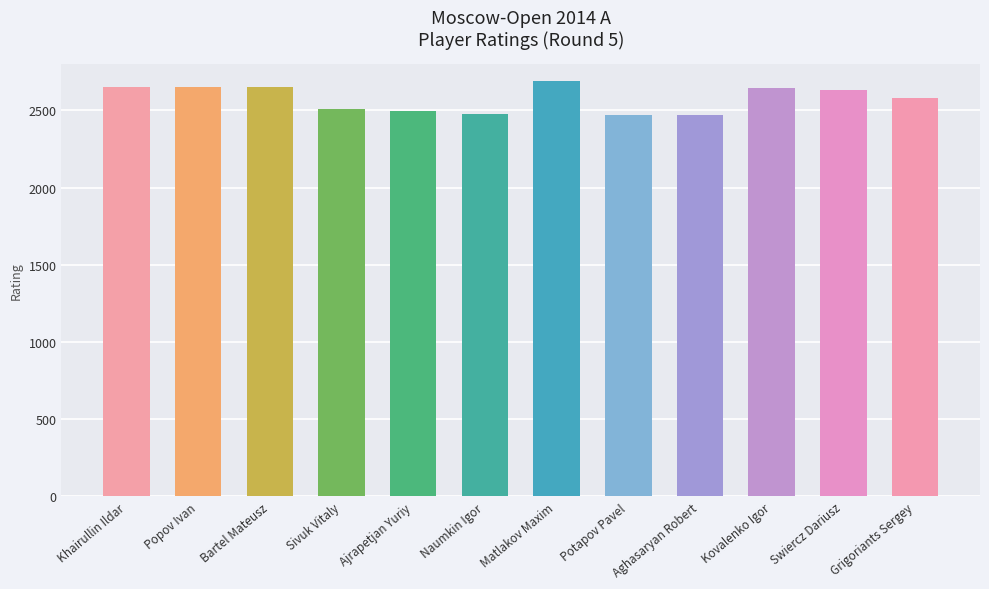

What is the sum of the values at Ajrapetjan Yuriy and Aghasaryan Robert?

4962